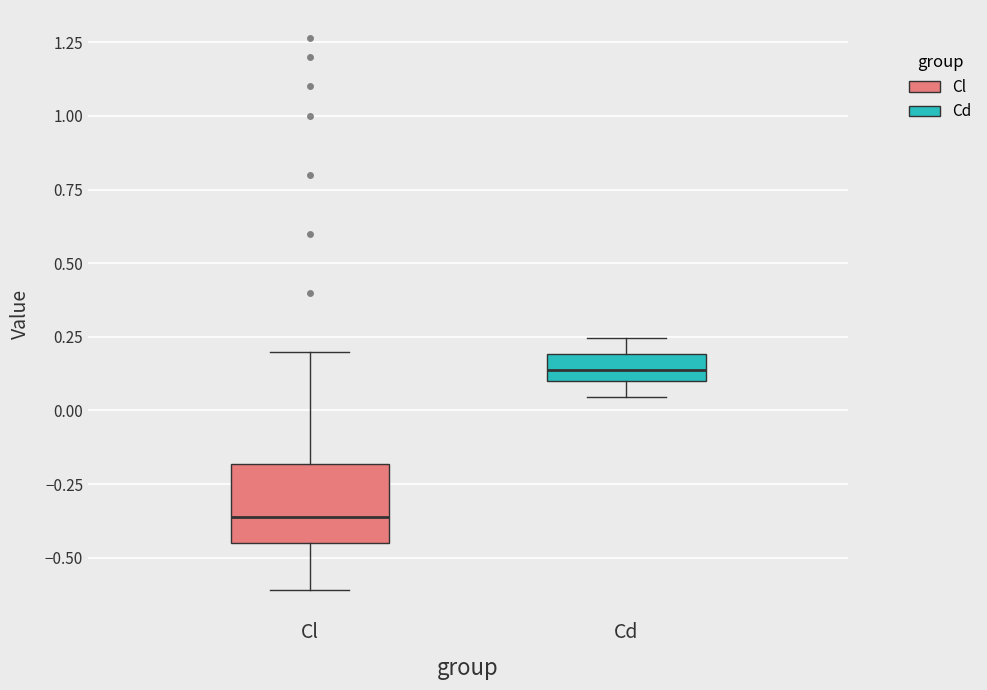

Reading left to right, read every box against the y-axis: the position of its median line, the range the box covers, and the ends of its whiskers. The values are not printed on the chart, so give them approximately, as read against the axis.

Cl: median -0.35, box -0.45 to -0.20, whiskers -0.60 to 0.20
Cd: median 0.15, box 0.10 to 0.20, whiskers 0.05 to 0.25